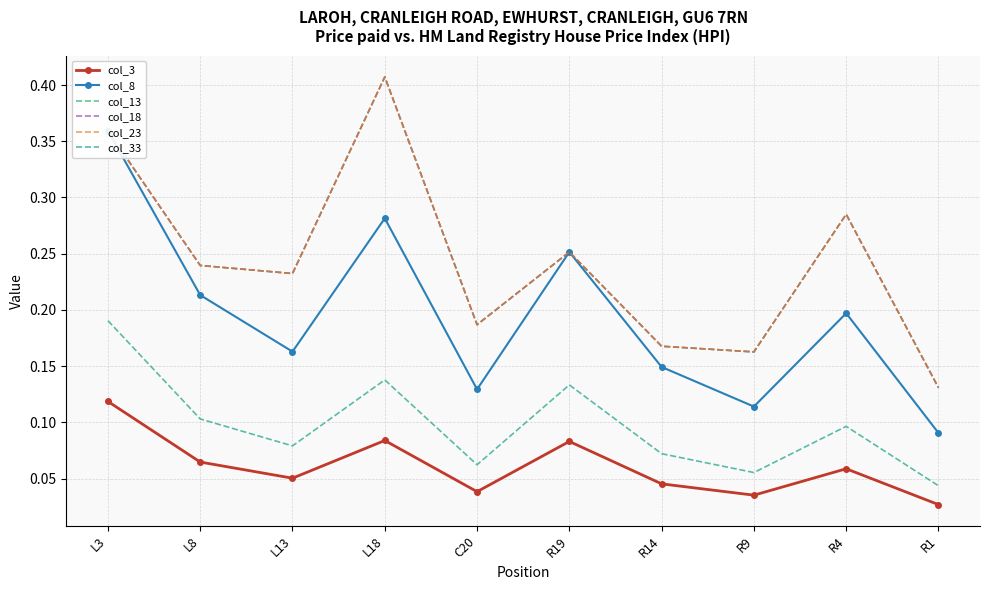

Rank the series by their maximum value, from highest to lowest.

col_13, col_18, col_23, col_8, col_33, col_3